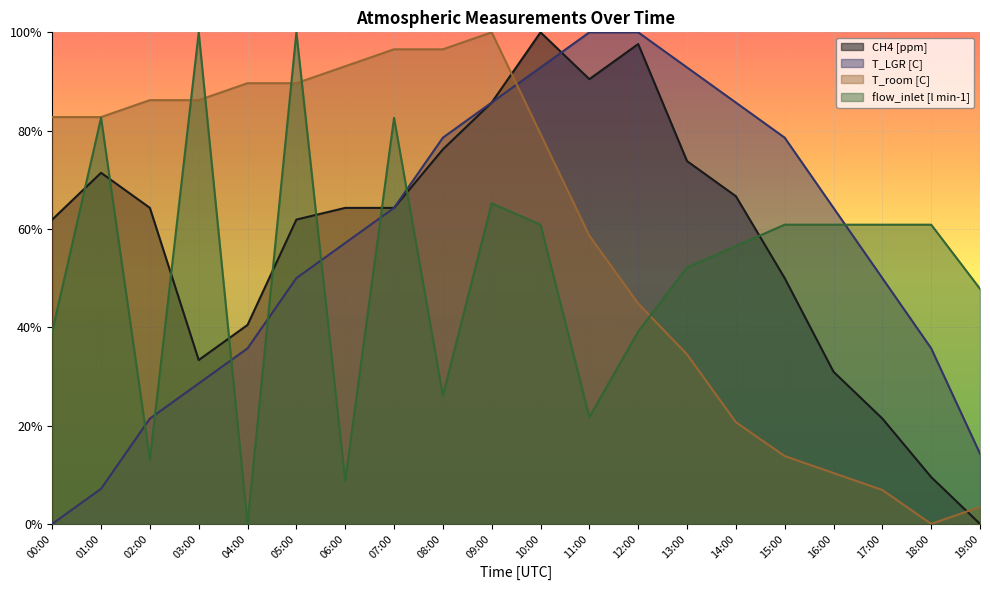

Which category has the highest value across all series?

10:00